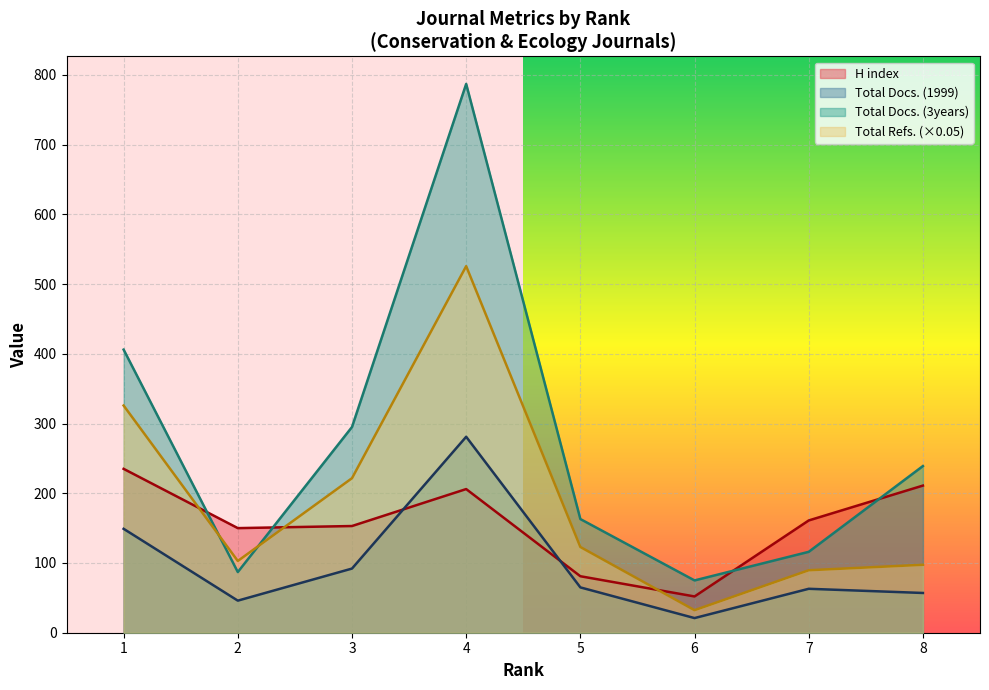

Where is the first local maximum for Total Refs.?

4